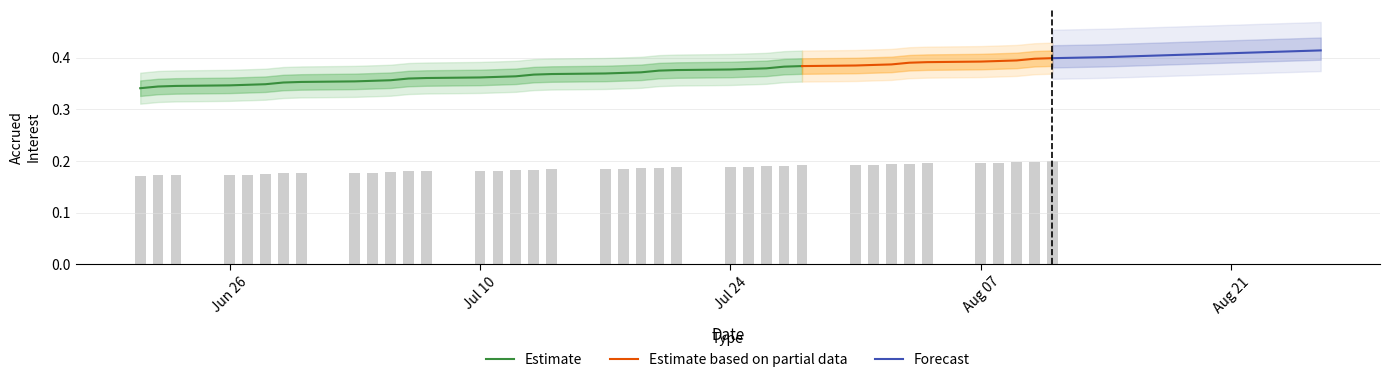

Are the bars grouped side by side (vs. stacked)?

No